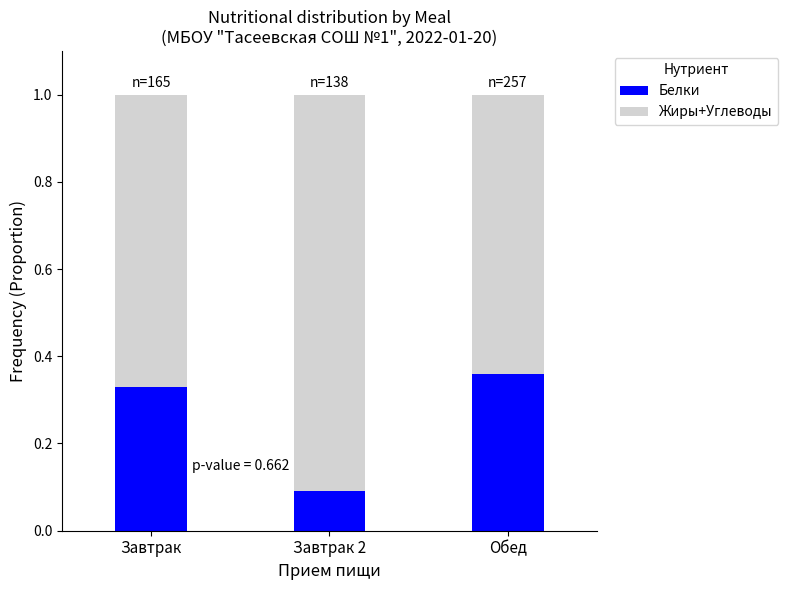

What is the total value across all series at Завтрак 2?

1.0